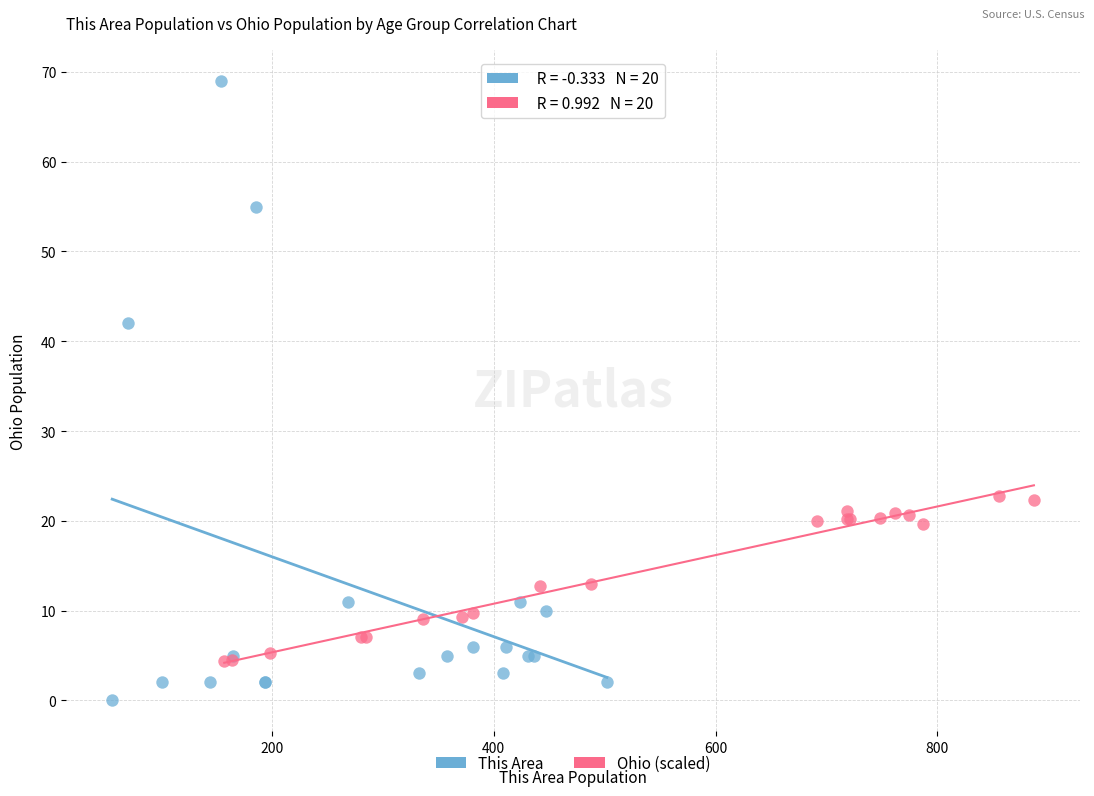

Which series reaches the maximum Y coordinate?

This Area